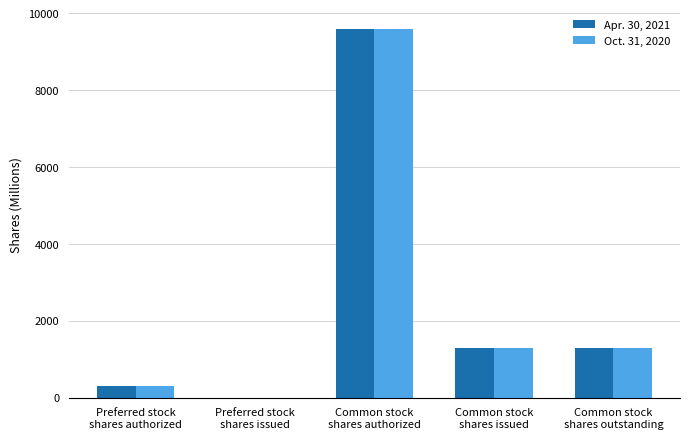

Between Preferred stock
shares authorized and Preferred stock
shares issued, which series saw the biggest shift?

Apr. 30, 2021